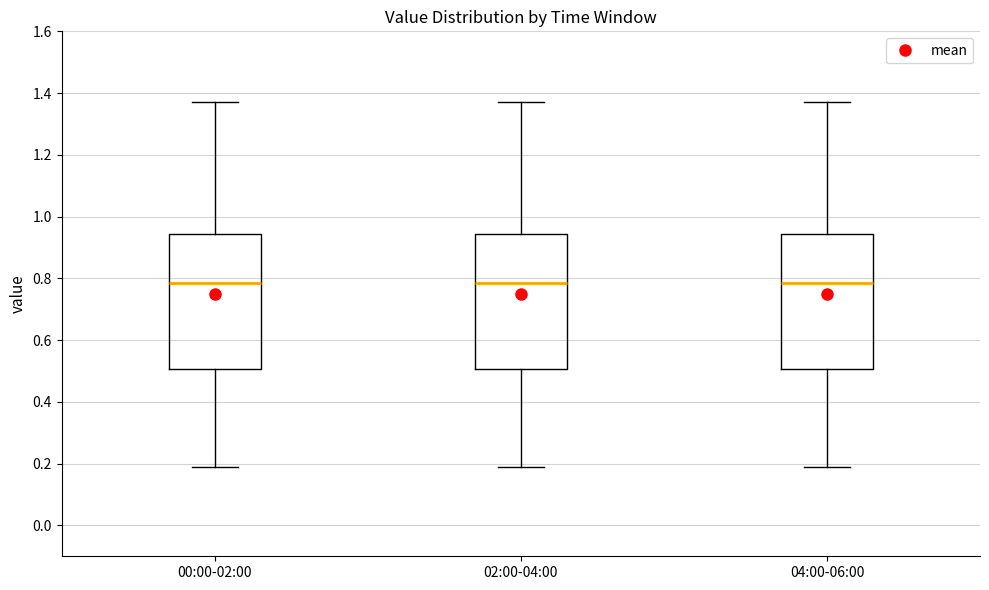

Where does the lower whisker of the box for 00:00-02:00 end on the y-axis? The values are not printed on the chart, so give them approximately, as read against the axis.

0.20